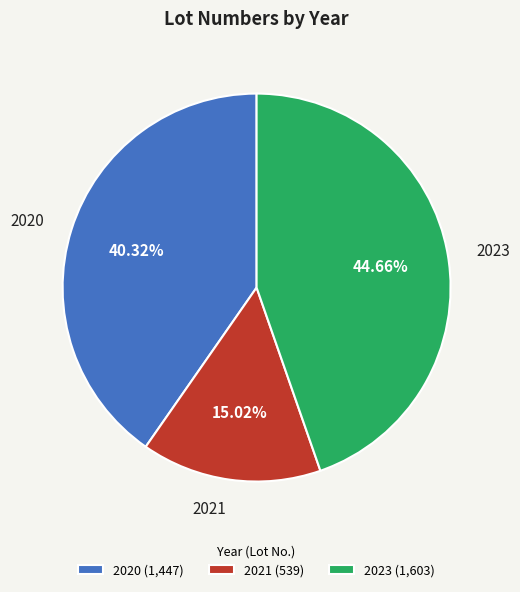

How much of the chart is everything except 2023?

55.3%